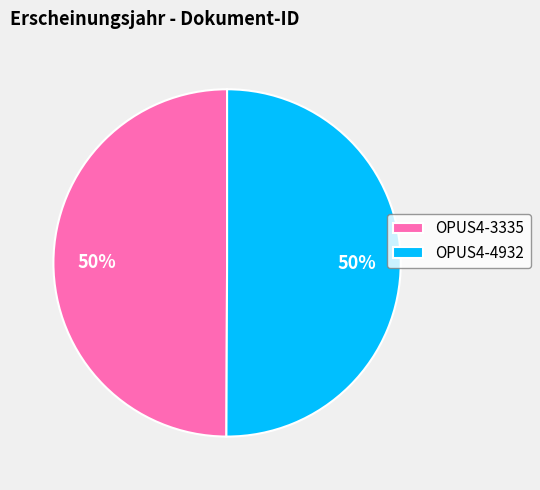

Combined, do OPUS4-3335 and OPUS4-4932 account for over 50%?

Yes